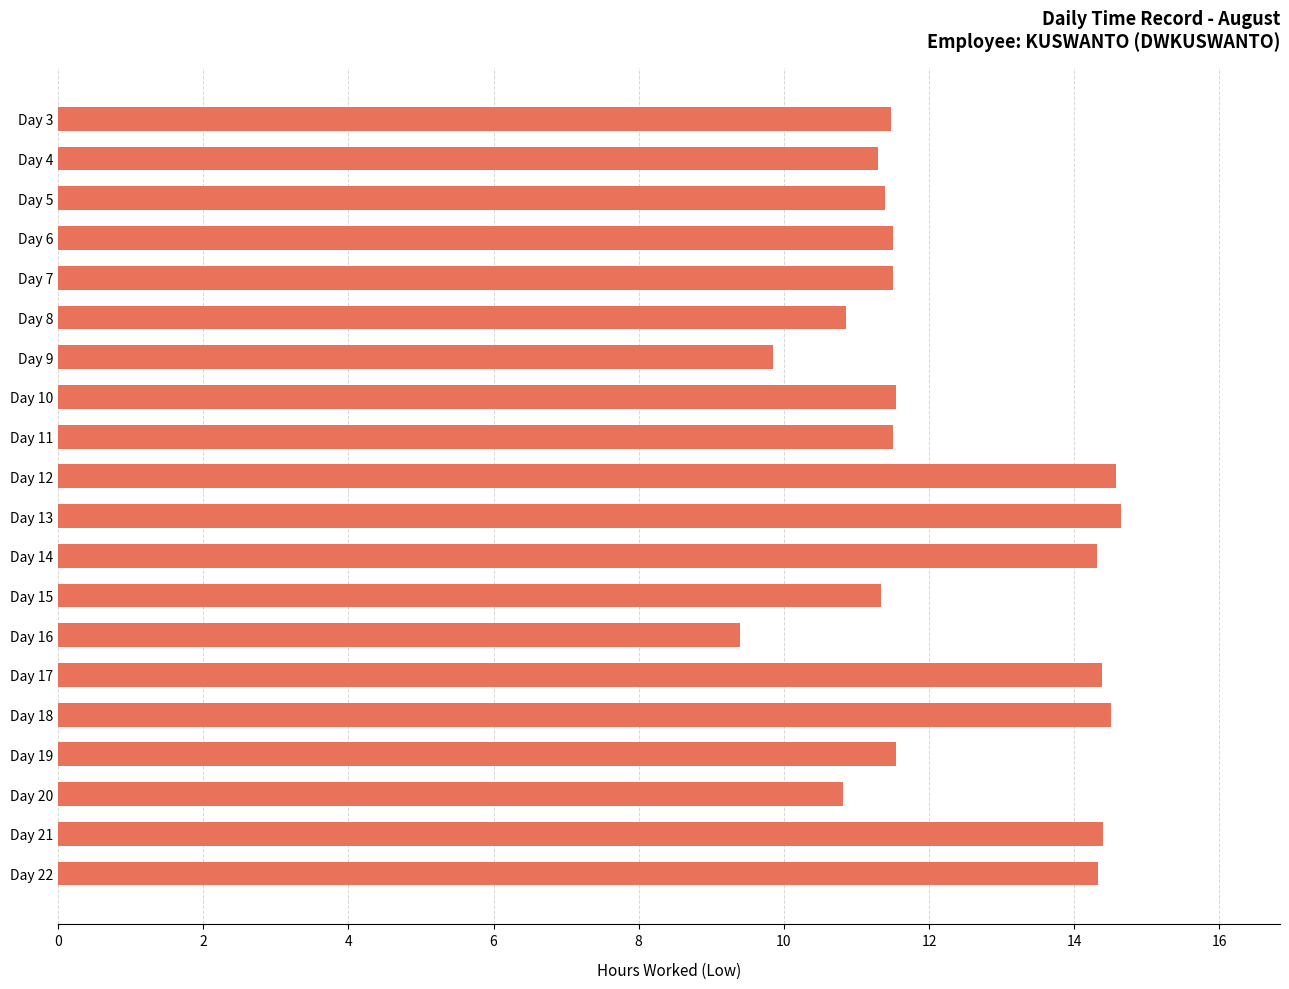

Are the bars horizontal?

Yes